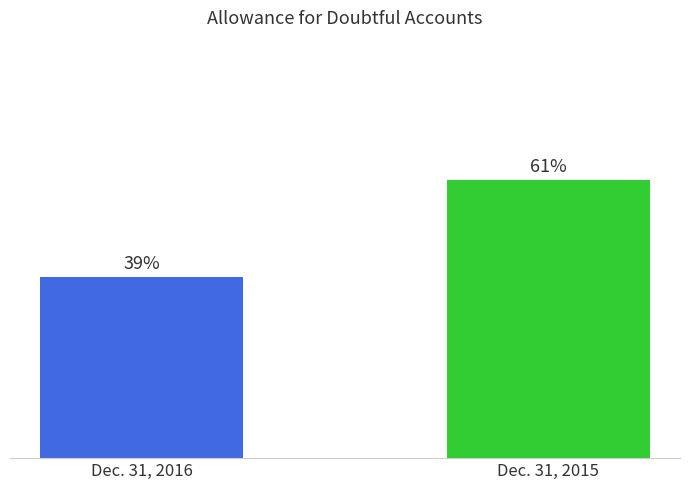

True or false: Dec. 31, 2015 has a value of 20 at Allowance for doubtful accounts (2015).

False